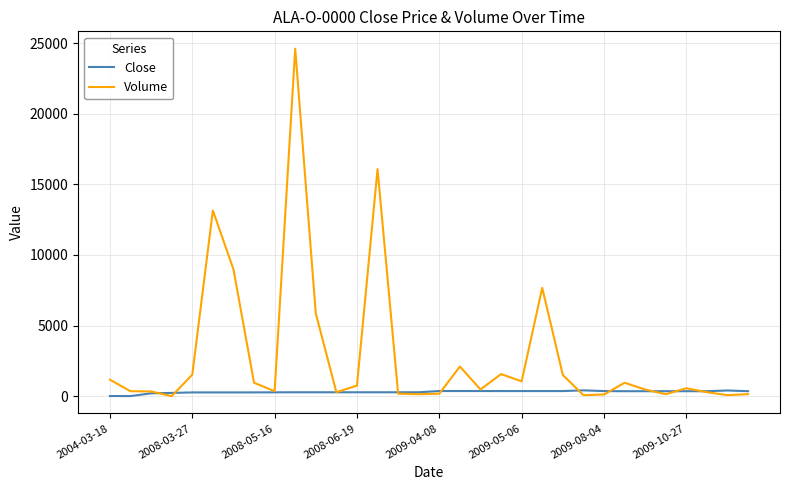

Which series has the widest spread of values?

Volume